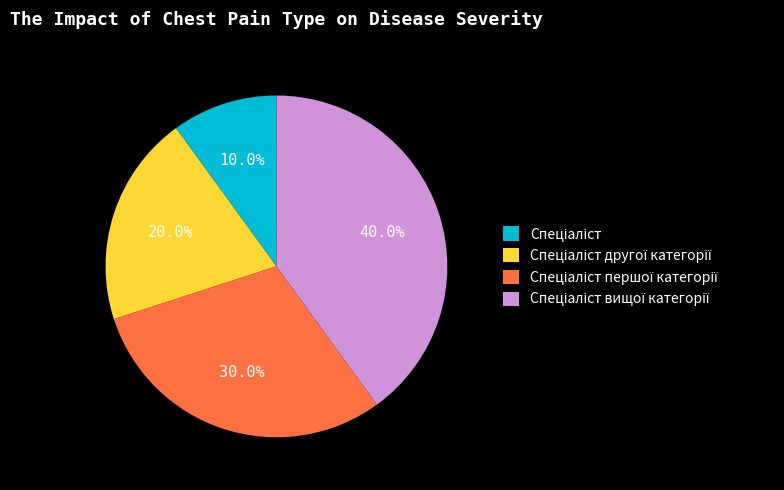

Is there a majority slice in this chart?

No